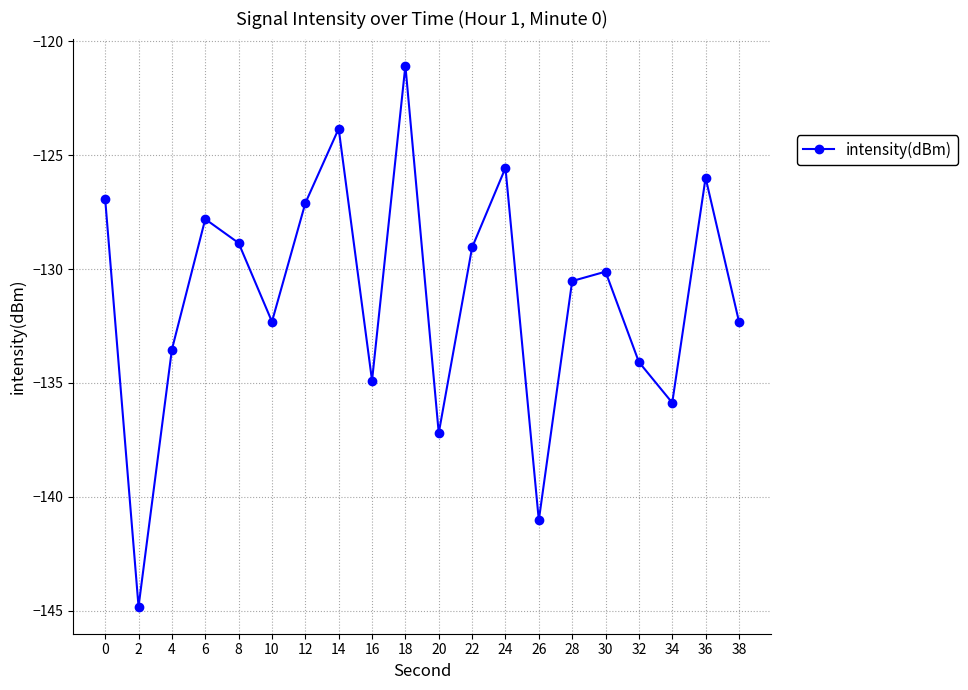

At which category does the chart reach its peak across all series?

18